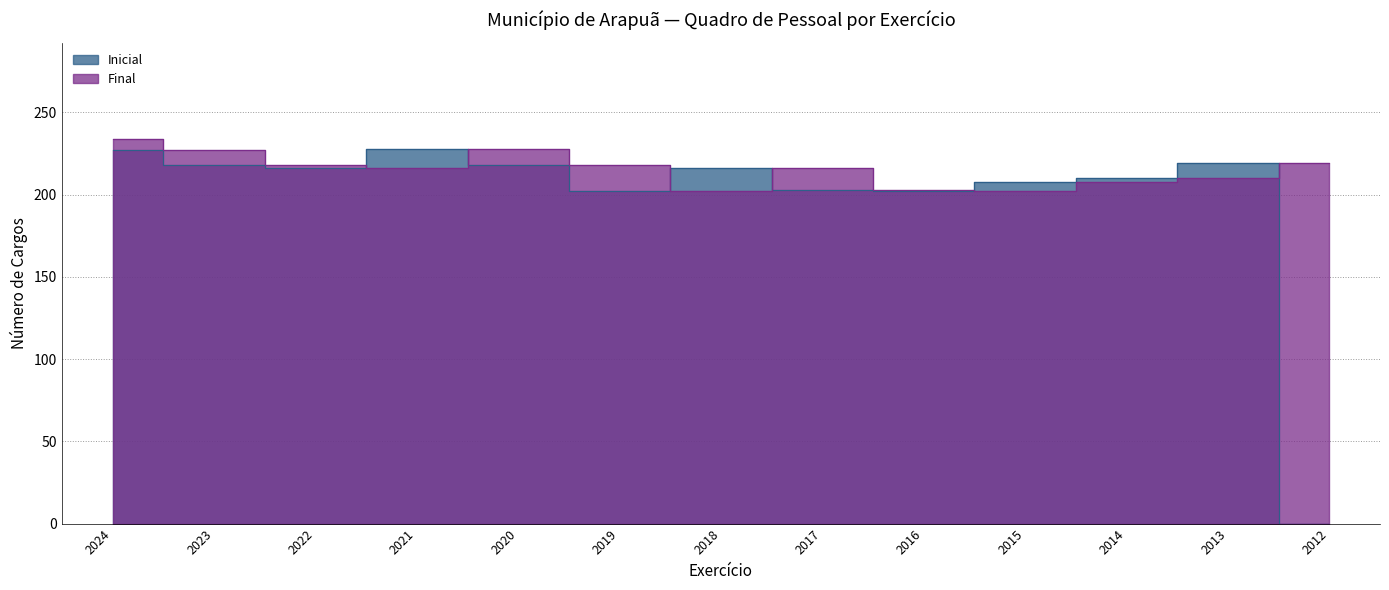

Reading left to right, transcribe all the data shown in this chart.

Inicial: 2024=227	2023=218	2022=216	2021=228	2020=218	2019=202	2018=216	2017=203	2016=202	2015=208	2014=210	2013=219	2012=0
Final: 2024=234	2023=227	2022=218	2021=216	2020=228	2019=218	2018=202	2017=216	2016=203	2015=202	2014=208	2013=210	2012=219